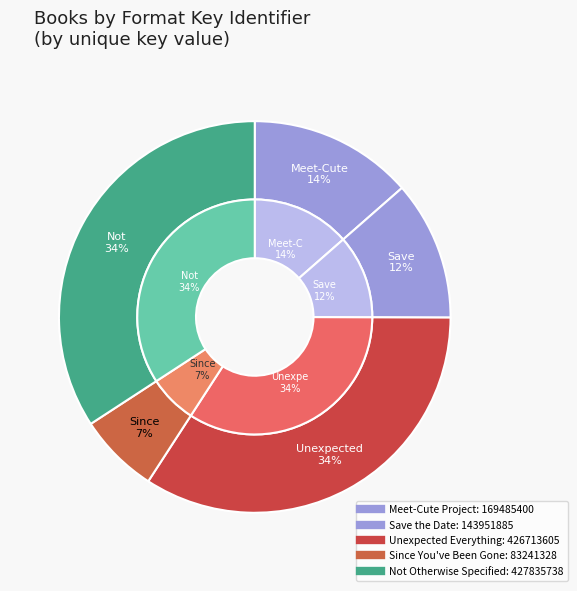

To the nearest percent, what percentage of the pie is Save the Date?

12%